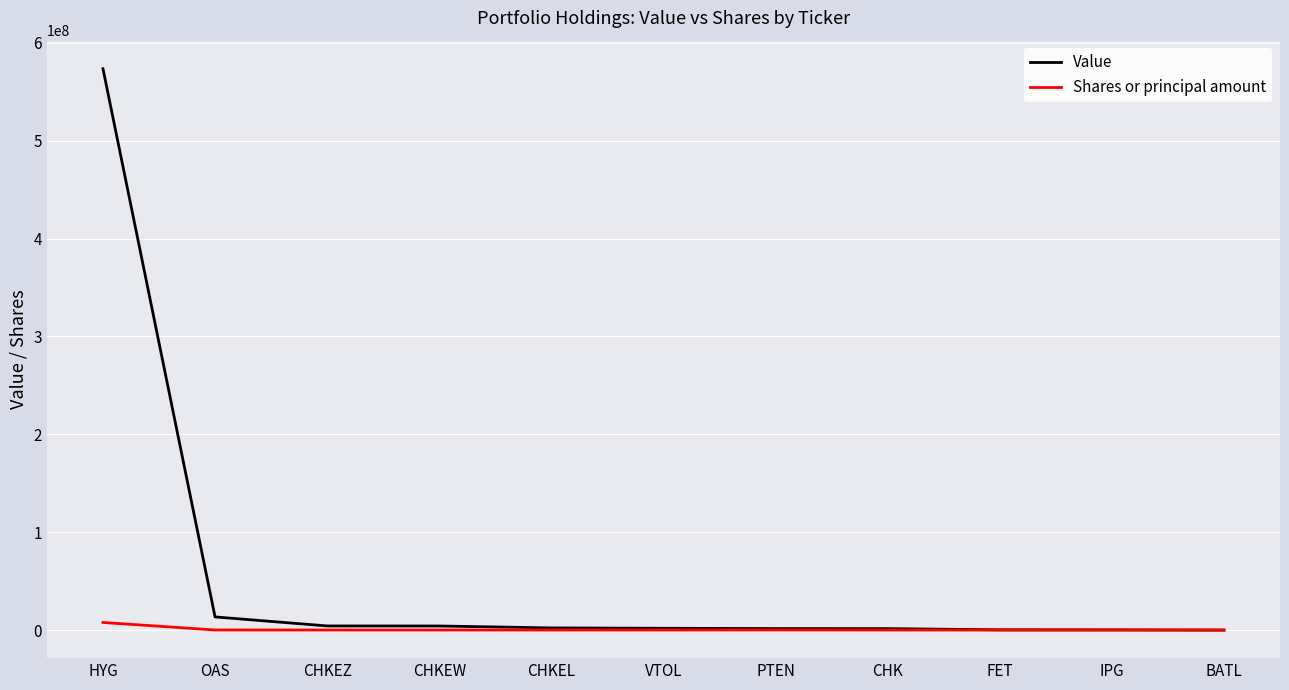

Which series has the largest range (max minus min)?

Value